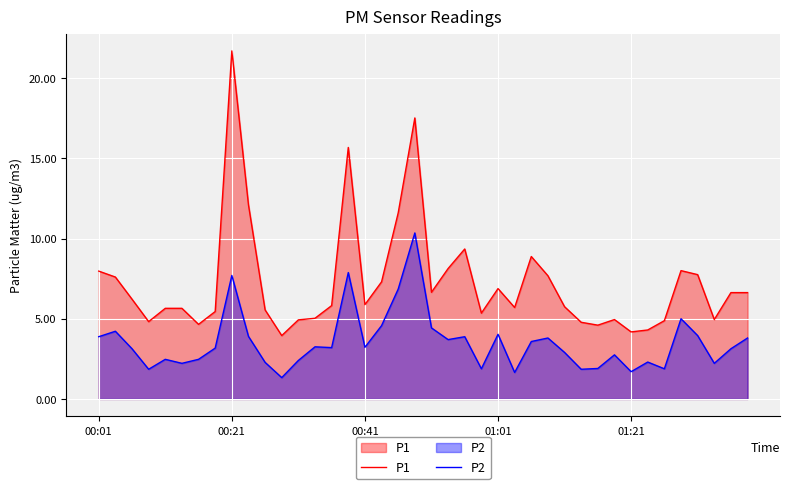

In P1, how many points are higher than both neighbors (excluding endpoints)?

8